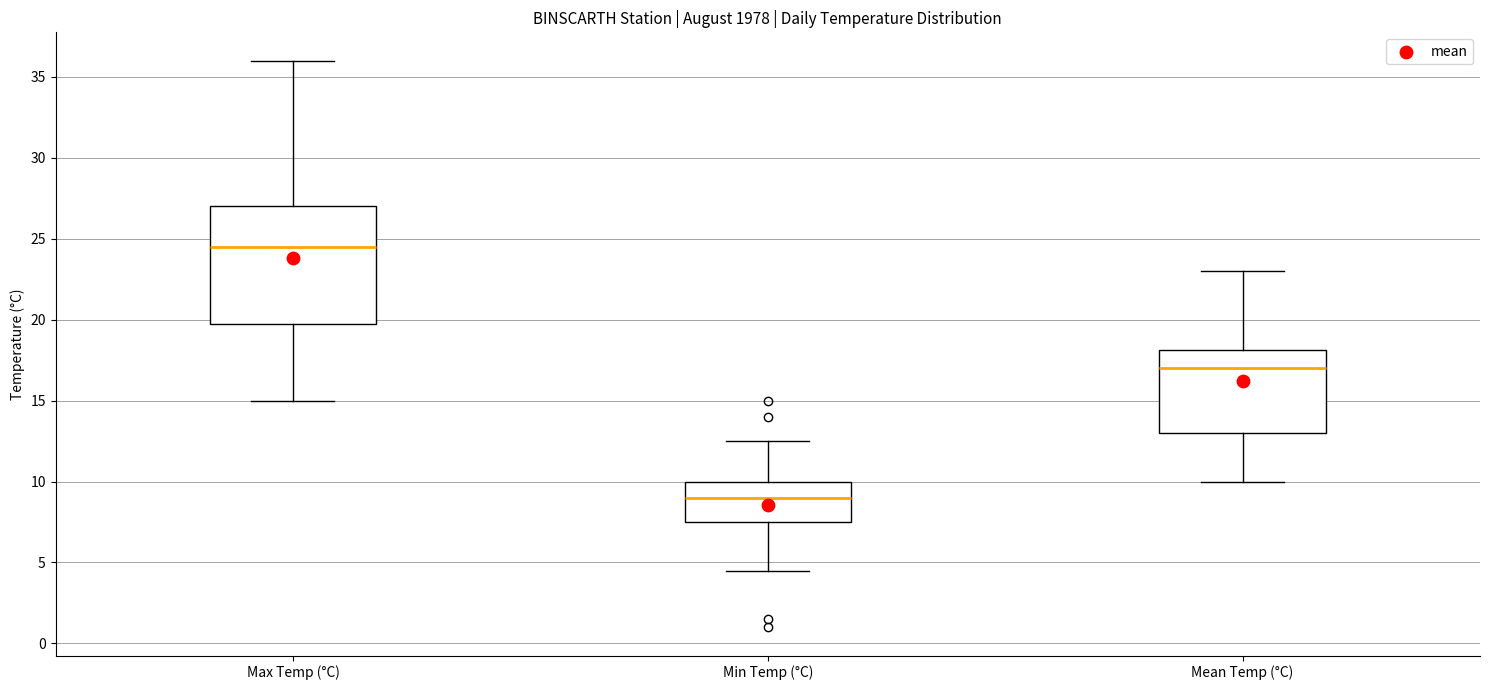

Reading left to right, transcribe this box plot: for each box, give where its median line is, the range the box spans, and where its two whiskers end, as read against the y-axis. The values are not printed on the chart, so give them approximately, as read against the axis.

Max Temp (°C): median 24.5, box 20.0 to 27.0, whiskers 15.0 to 36.0
Min Temp (°C): median 9.0, box 7.5 to 10.0, whiskers 4.5 to 12.5
Mean Temp (°C): median 17.0, box 13.0 to 18.0, whiskers 10.0 to 23.0